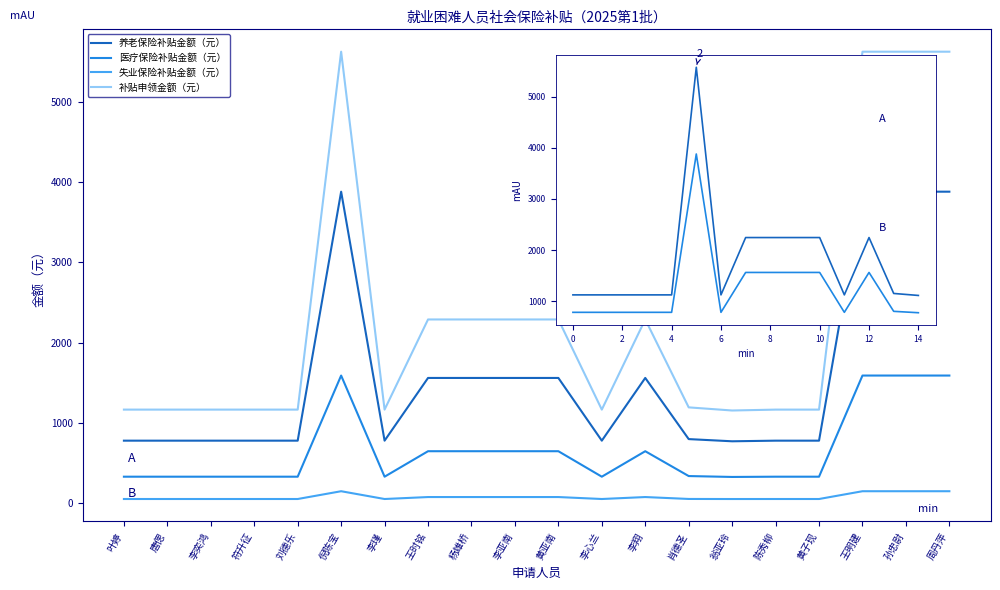

List the series in order of their peak value, lowest first.

失业保险补贴金额（元）, 医疗保险补贴金额（元）, 养老保险补贴金额（元）, 补贴申领金额（元）